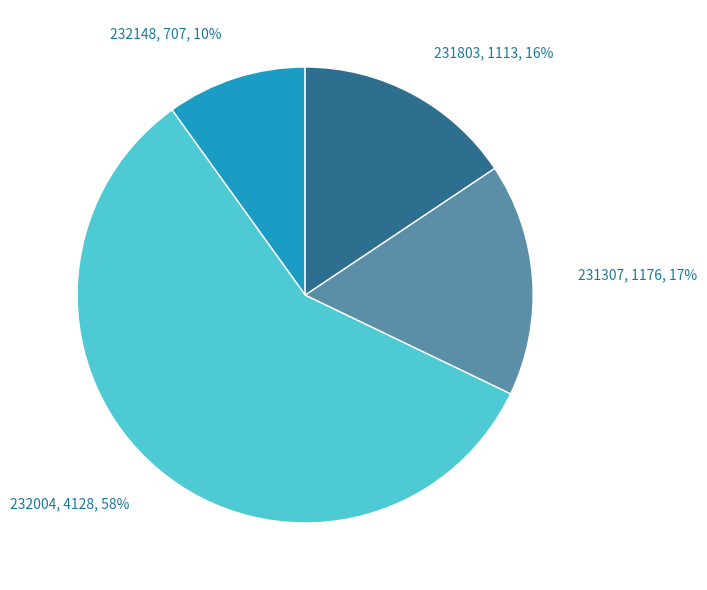

Is there a majority slice in this chart?

Yes